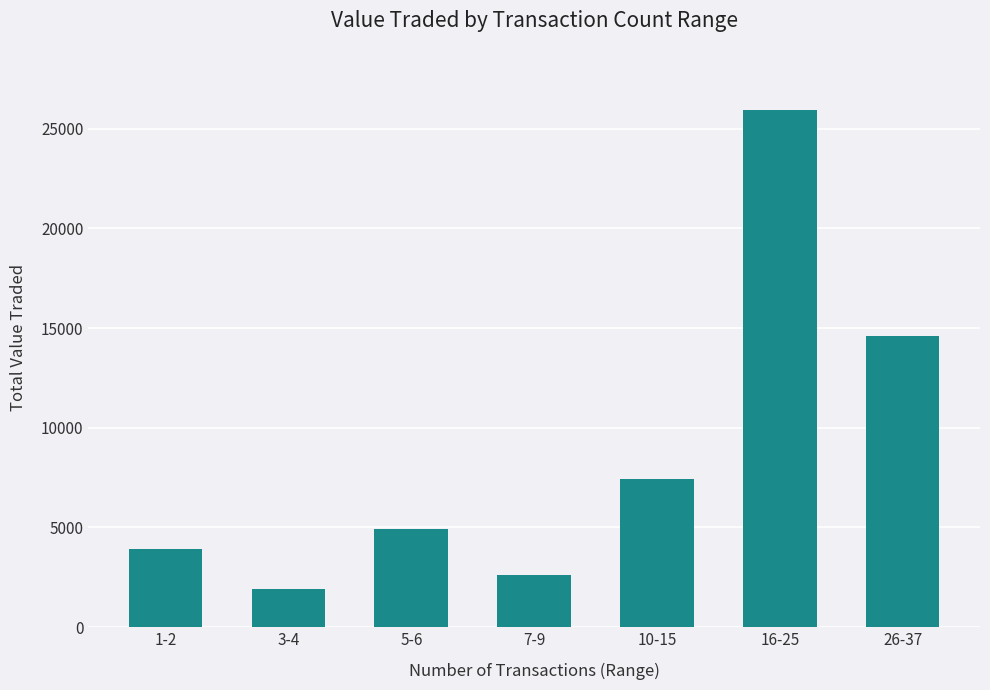

What is the change in value from 16-25 to 26-37?

-11363